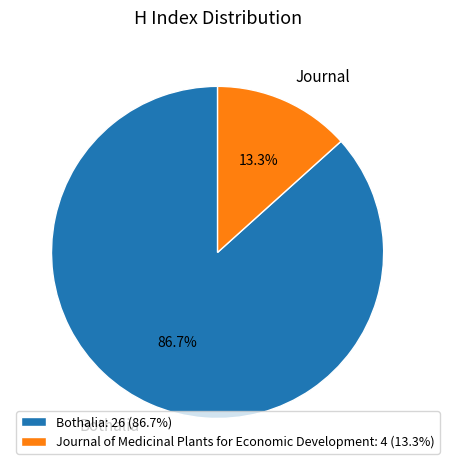

What percentage do Journal of Medicinal Plants for Economic Development and Bothalia together represent?

100.0%